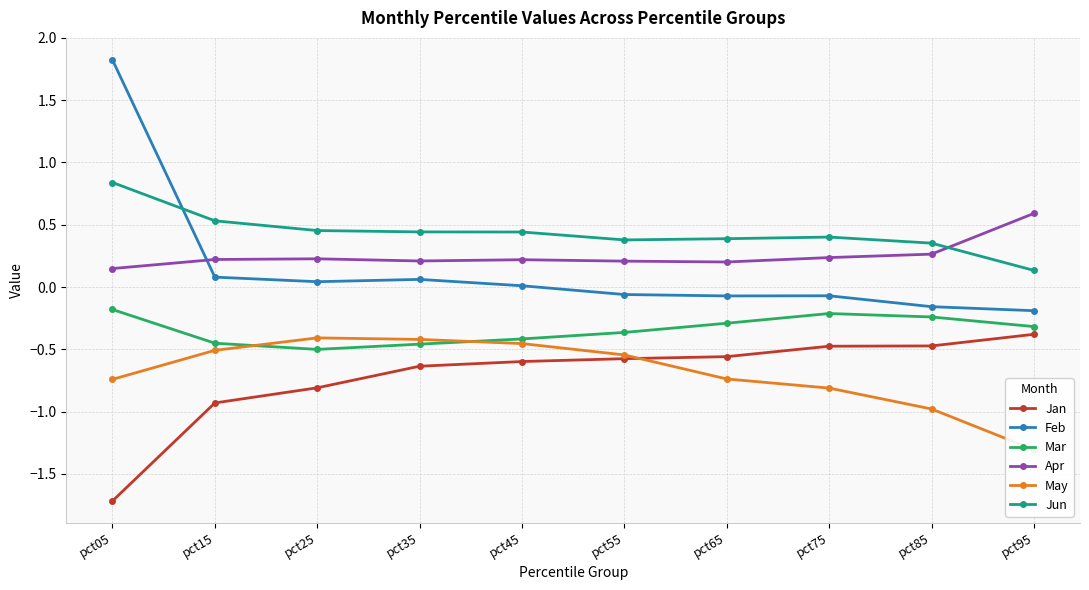

What is the value of the Jan point at the 4th from the left?

-0.6